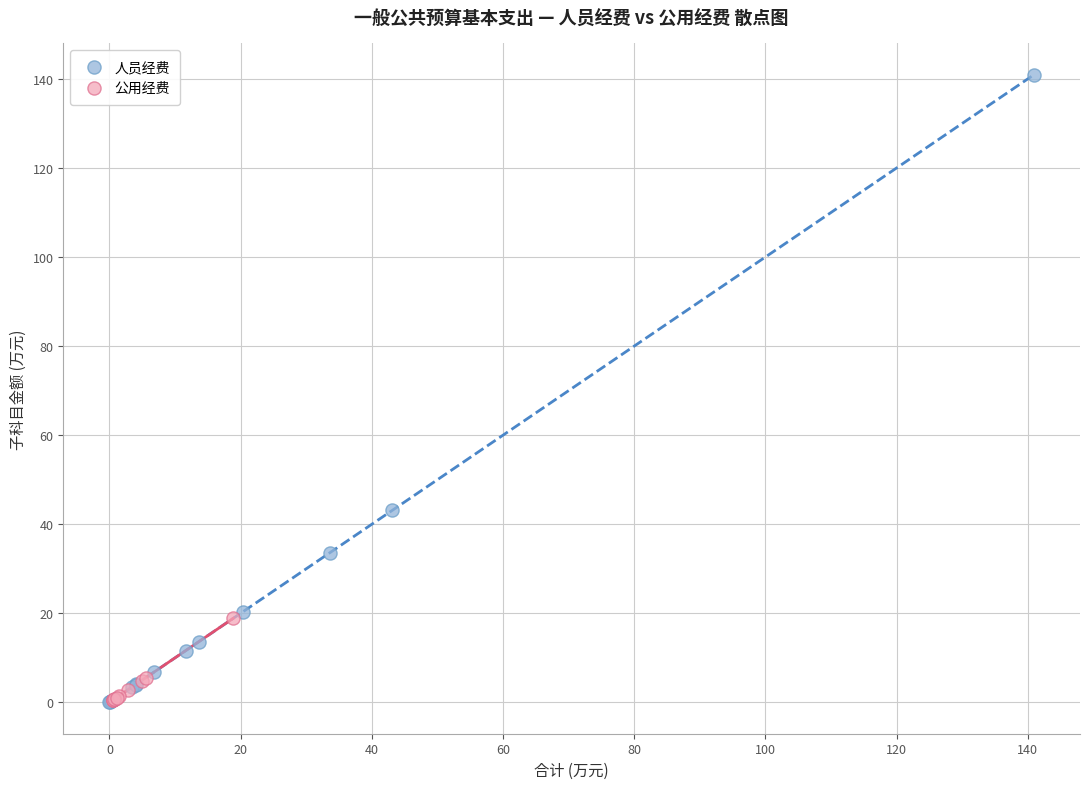

Which series has the largest Y range (max minus min)?

人员经费